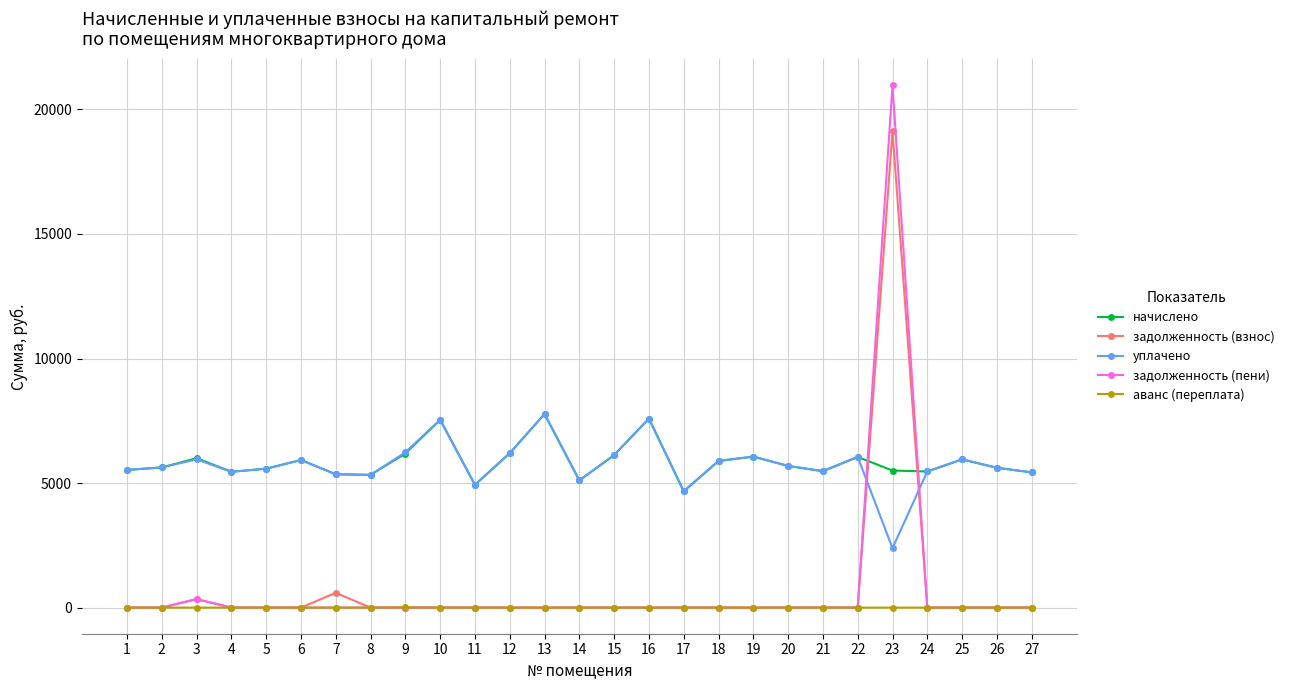

Where do уплачено and задолженность (пени) first cross each other?

22 and 23